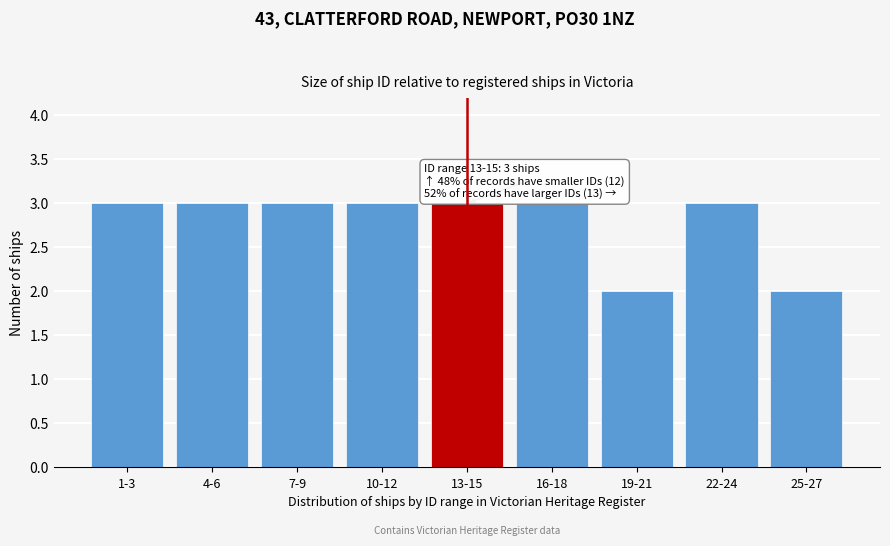

Reading left to right, transcribe all the data shown in this chart.

1-3=3	4-6=3	7-9=3	10-12=3	13-15=3	16-18=3	19-21=2	22-24=3	25-27=2